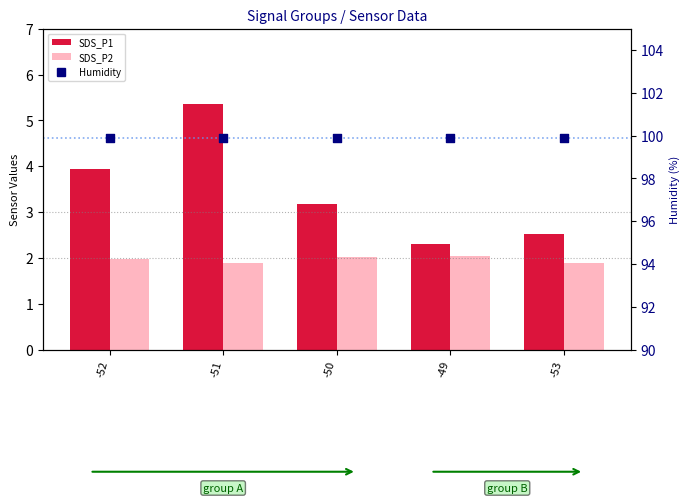

Is the value of Humidity at -53 greater than the value of SDS_P1 at -53?

Yes